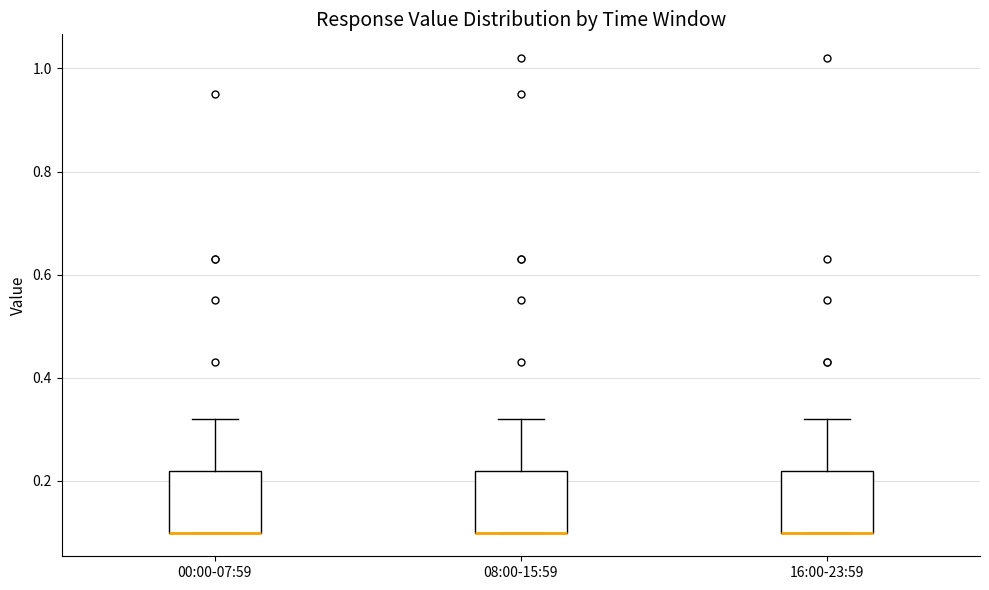

Where does the upper whisker of the box for 00:00-07:59 end on the y-axis? The values are not printed on the chart, so give them approximately, as read against the axis.

0.32